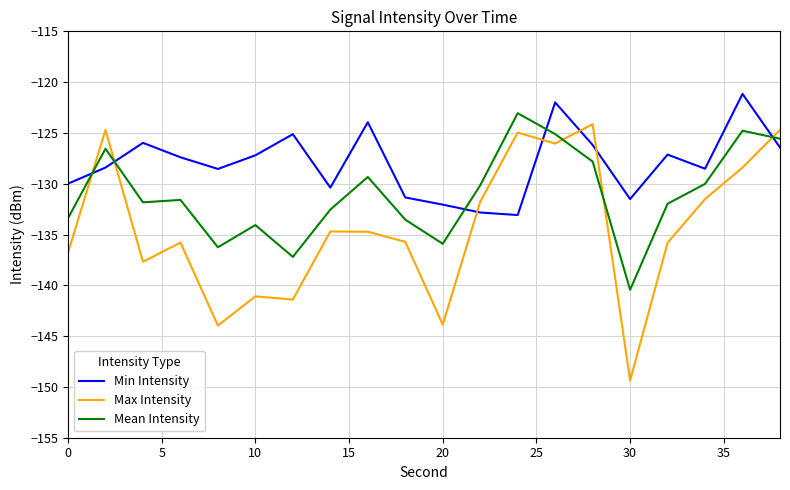

How many times do Mean Intensity and Max Intensity cross each other?

5